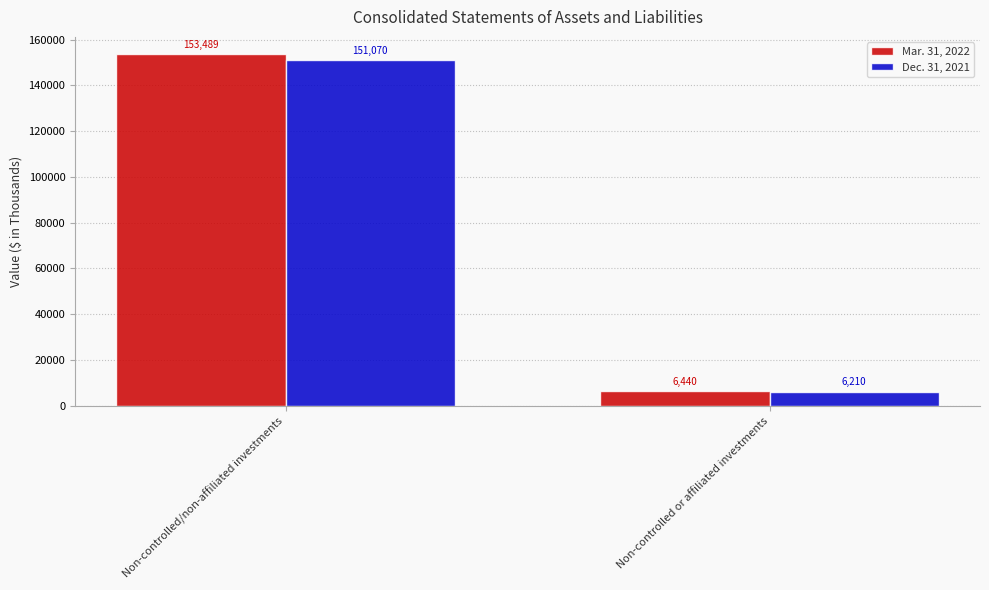

What is the difference between the Mar. 31, 2022 values at Non-controlled/non-affiliated investments and Non-controlled or affiliated investments?

147049